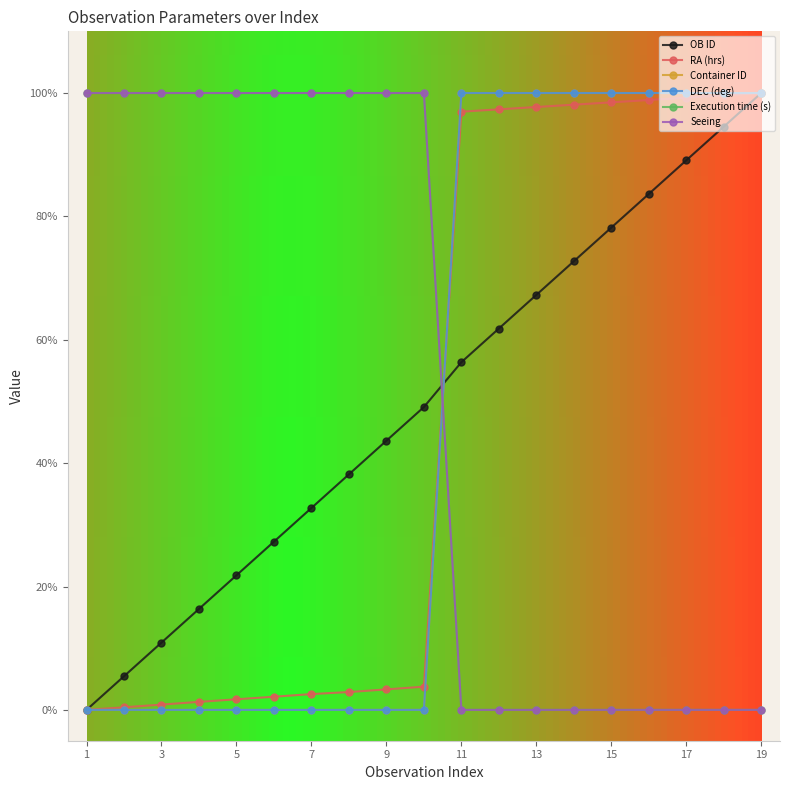

What is the sum of all Seeing values?

1000.0